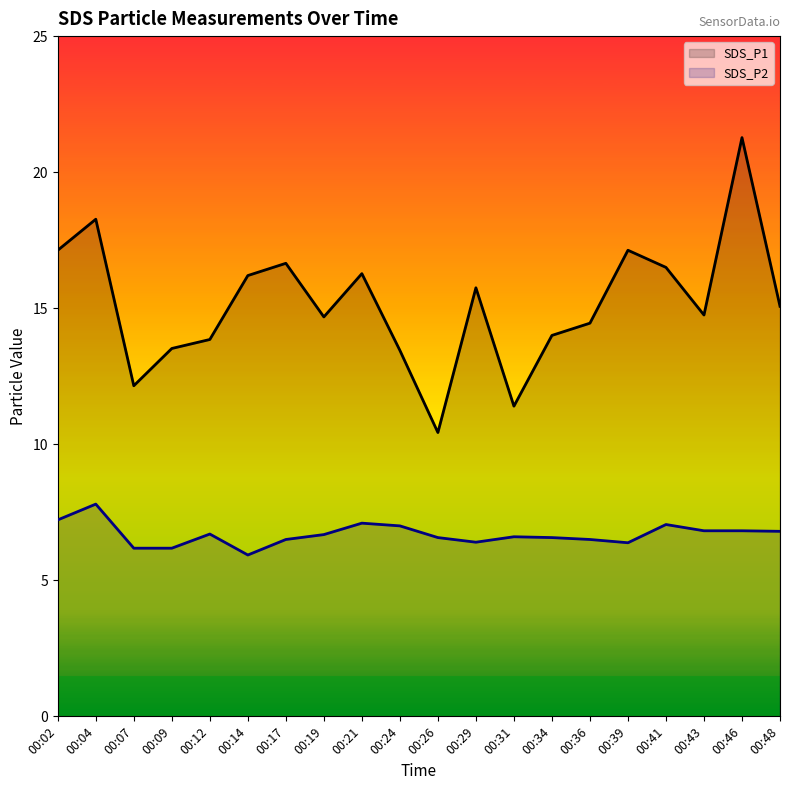

True or false: SDS_P2 and SDS_P1 cross at least once.

False